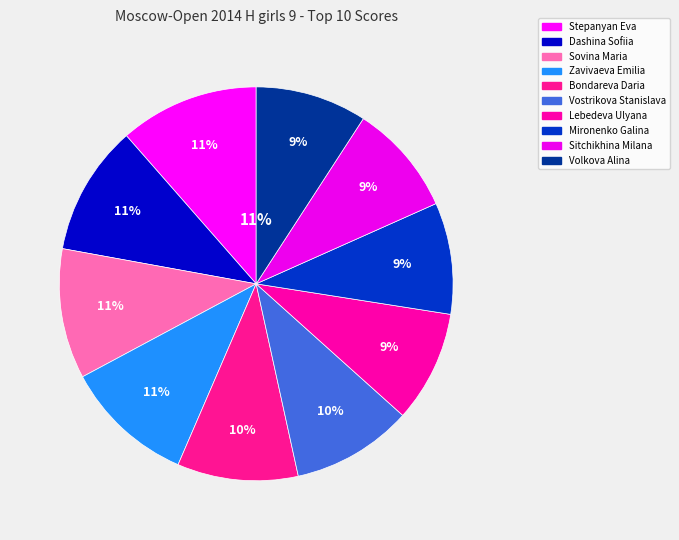

How many slices are in this pie chart?

10